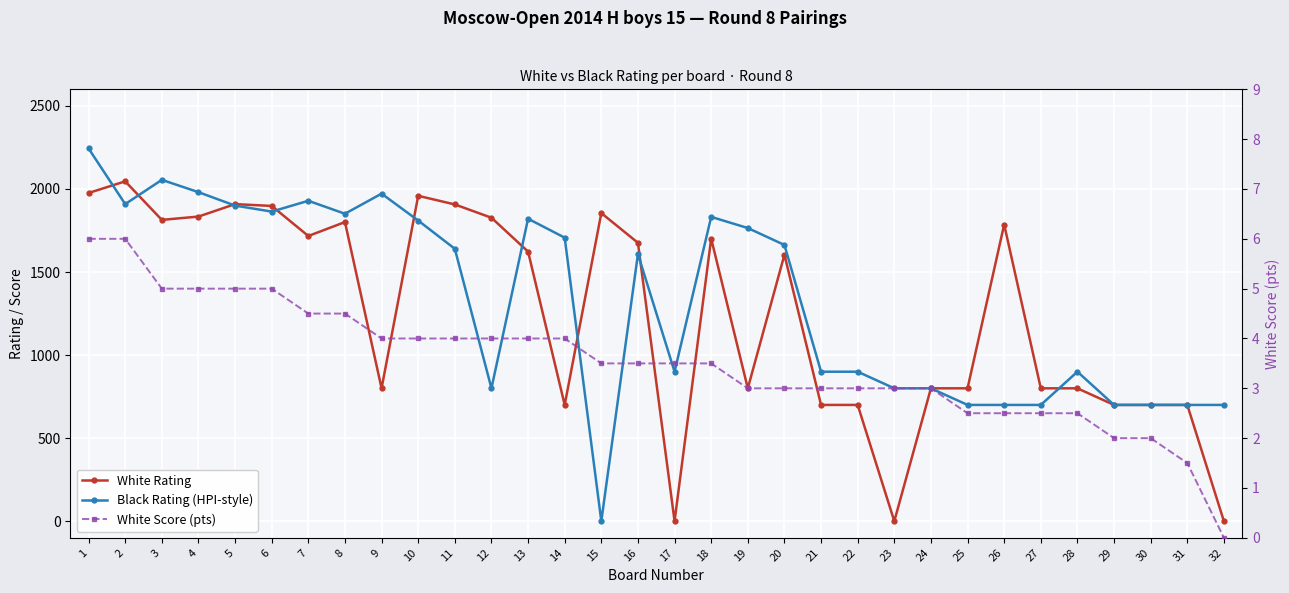

What is the value of the Black Rating (HPI-style) point at the 16th from the left?

1608.0